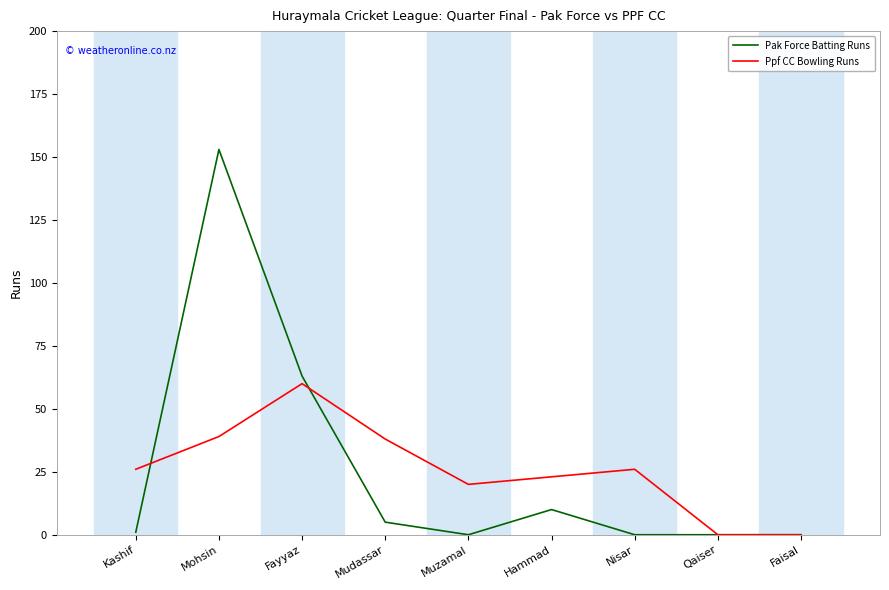

Which category has the highest value in the Pak Force Batting Runs series?

Mohsin